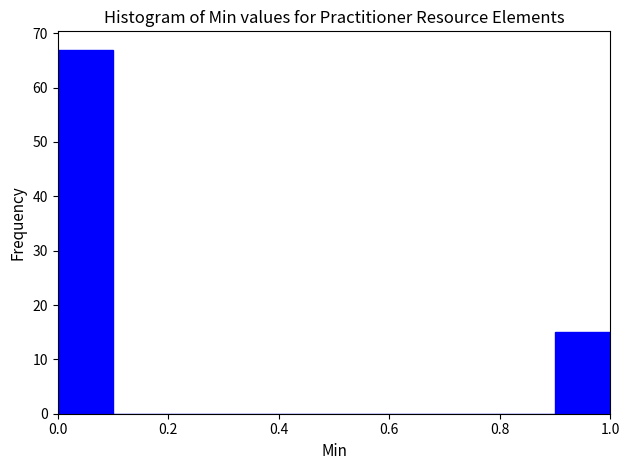

What is the height of the bar covering 0.0 to 0.1 on the x-axis? The values are not printed on the chart, so give them approximately, as read against the axis.

67